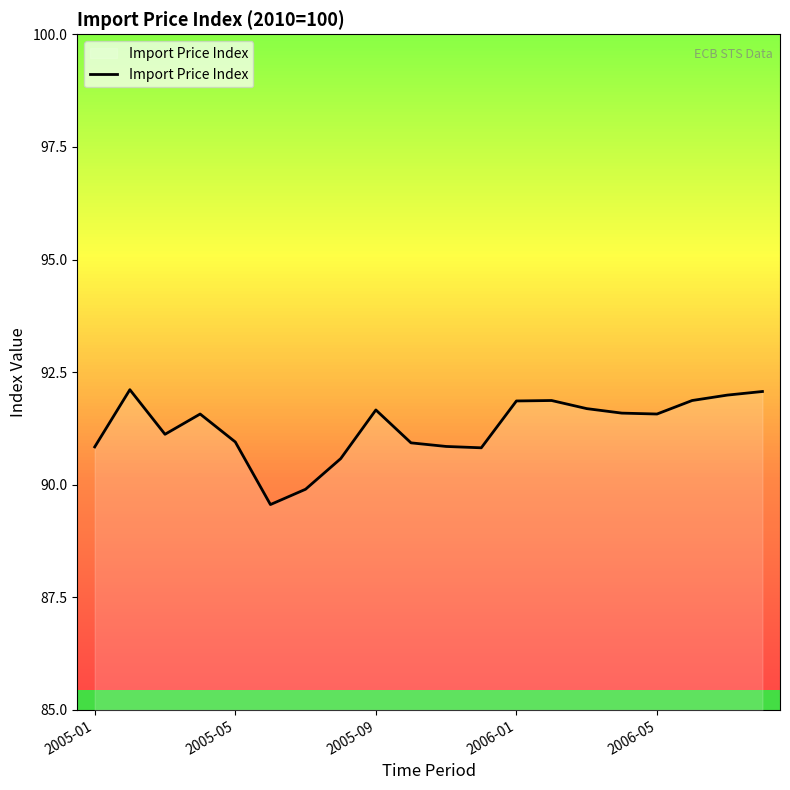

Approximately how many times larger is the value at 11 compared to 10?

1.0